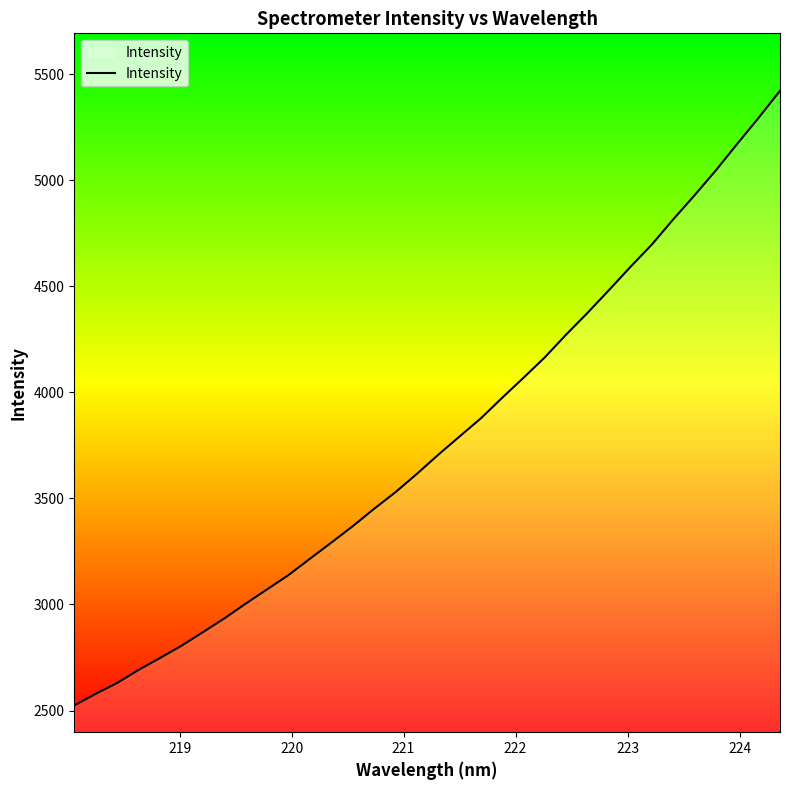

What is the difference between the maximum and minimum values?

2897.9